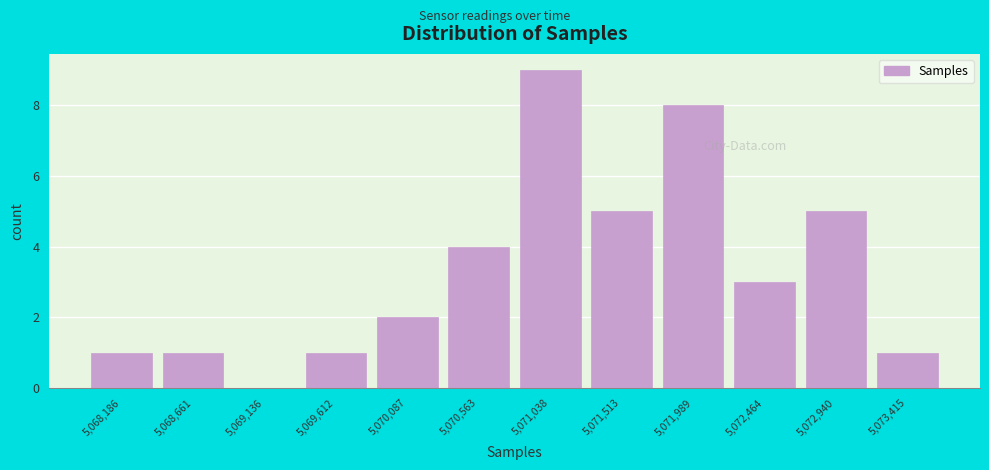

Reading right to left, extract all data points from this chart.

5,073,415=1	5,072,940=5	5,072,464=3	5,071,989=8	5,071,513=5	5,071,038=9	5,070,563=4	5,070,087=2	5,069,612=1	5,069,136=0	5,068,661=1	5,068,186=1